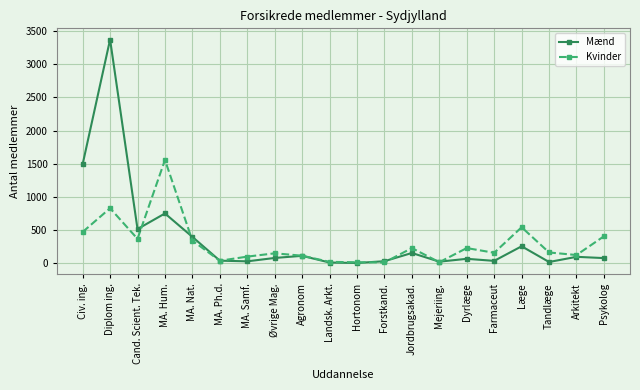

What value does the Mænd series have at Forstkand., to the nearest 10?

30